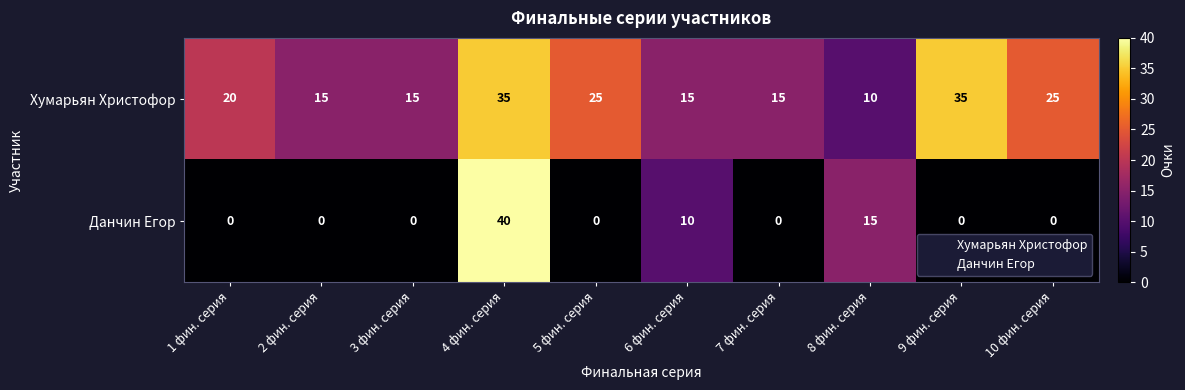

What is the difference between the second highest and second lowest values in the Хумарьян Христофор series?

20